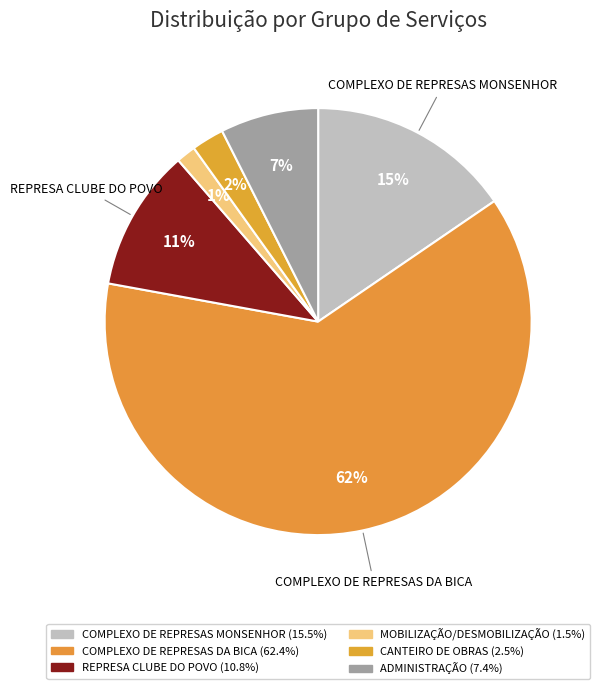

How much of the chart is everything except ADMINISTRAÇÃO?

92.6%